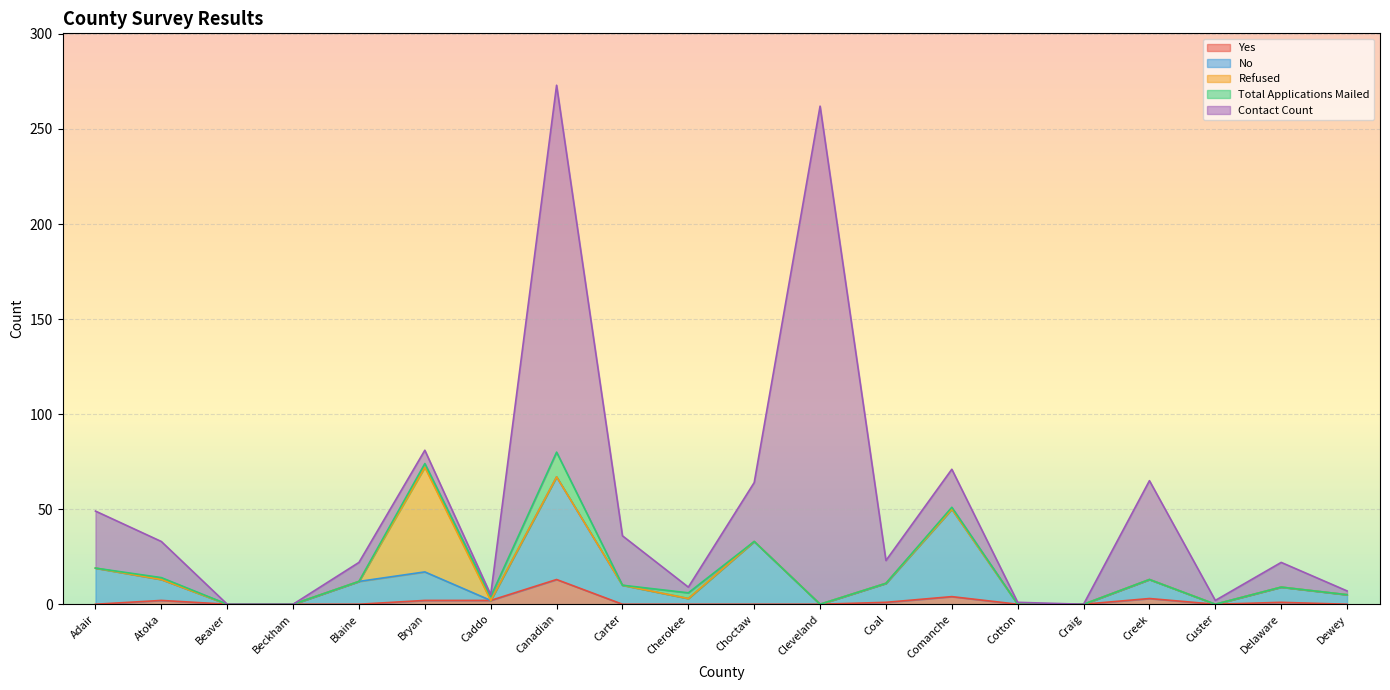

Which series has the widest spread of values?

Contact Count